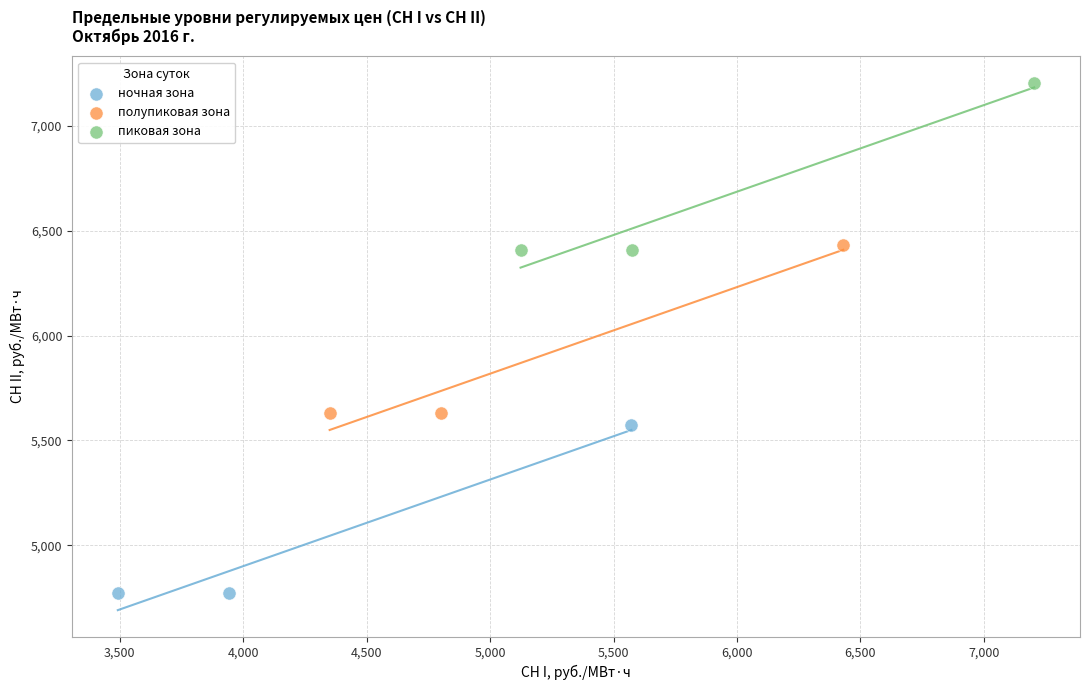

Which series contains the highest Y value?

пиковая зона